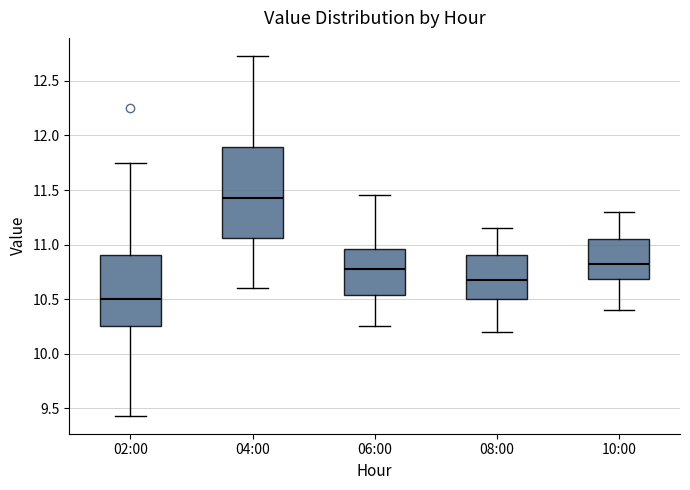

Where does the median line of the box for 02:00 sit on the y-axis? The values are not printed on the chart, so give them approximately, as read against the axis.

10.50